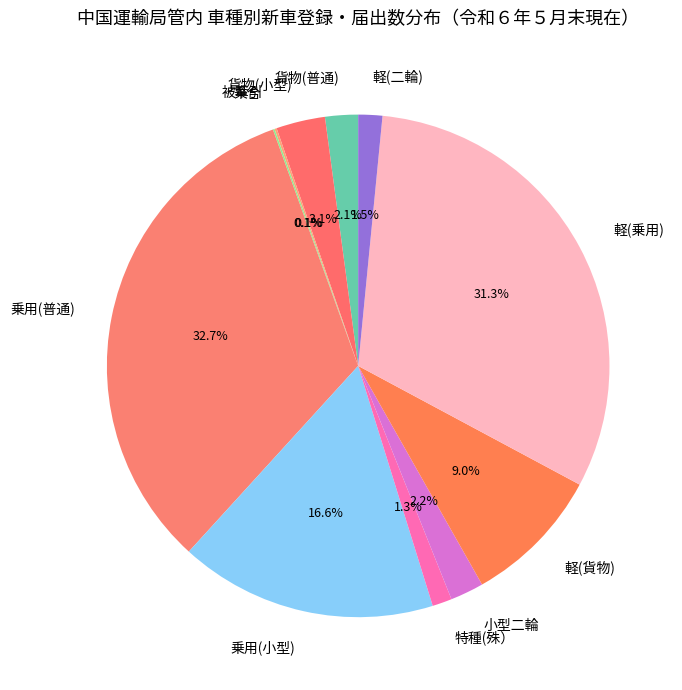

True or false: 乗用(小型) accounts for 7% of the total.

False